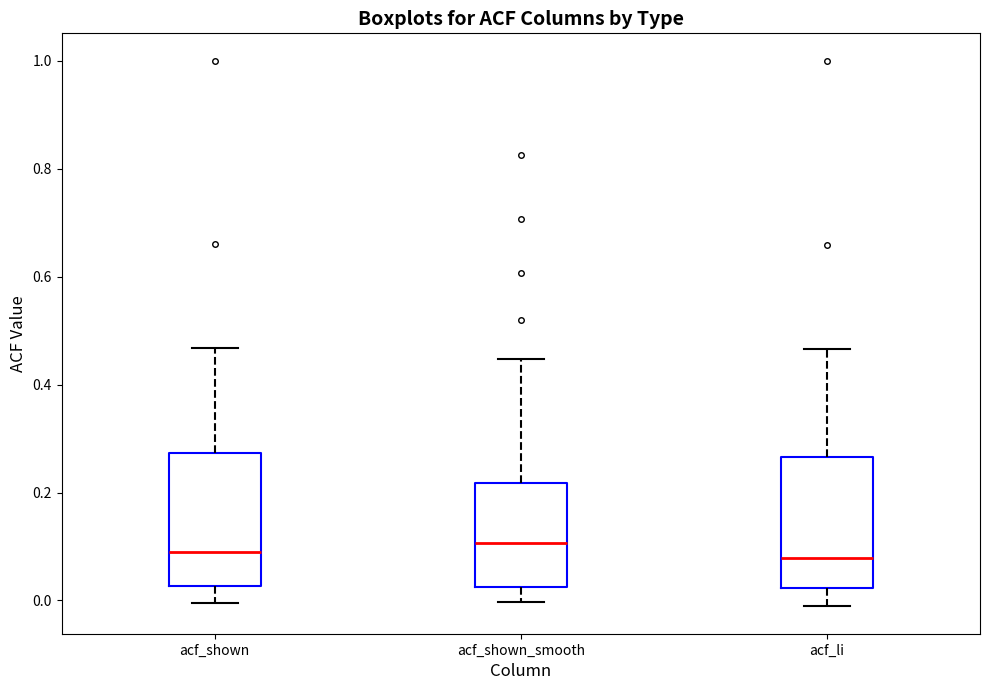

Where does the lower whisker of the box for acf_shown_smooth end on the y-axis? The values are not printed on the chart, so give them approximately, as read against the axis.

0.00